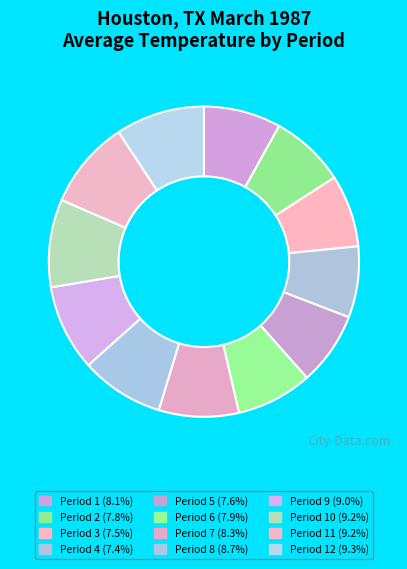

How many segments does this pie chart have?

12